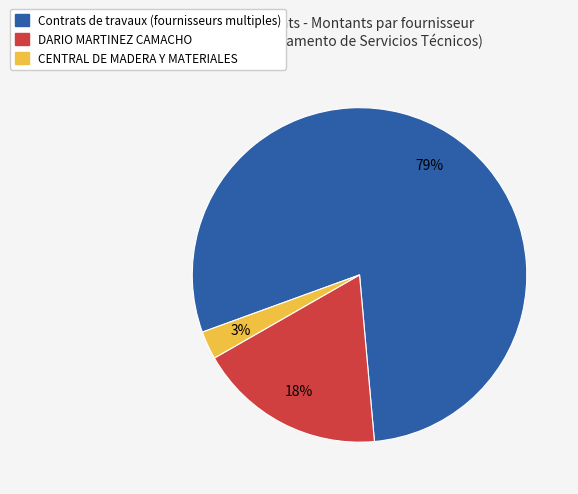

Is there a majority slice in this chart?

Yes